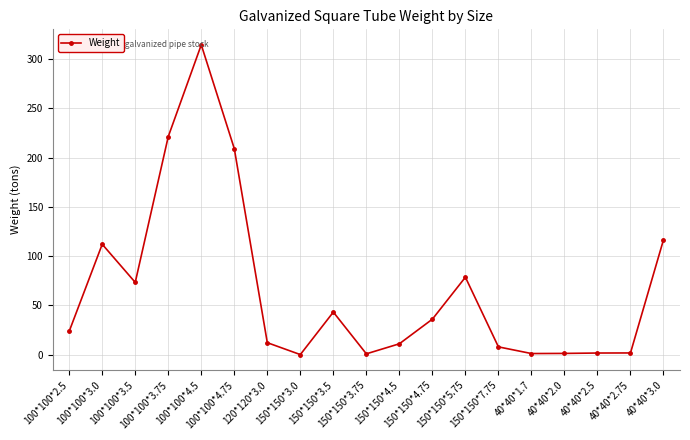

What is the sum of the values at 40*40*2.0 and 150*150*4.5?

12.4